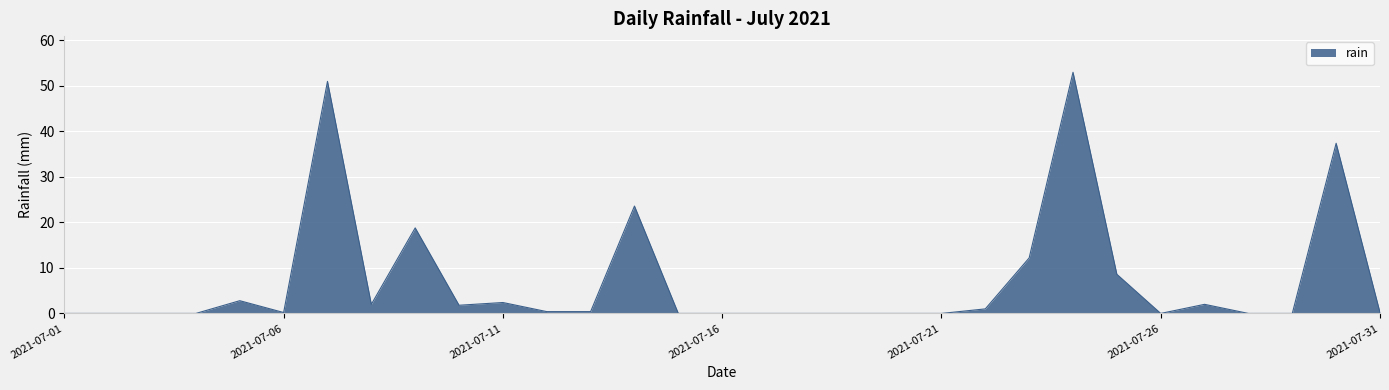

What is the maximum value shown in the chart?

53.0